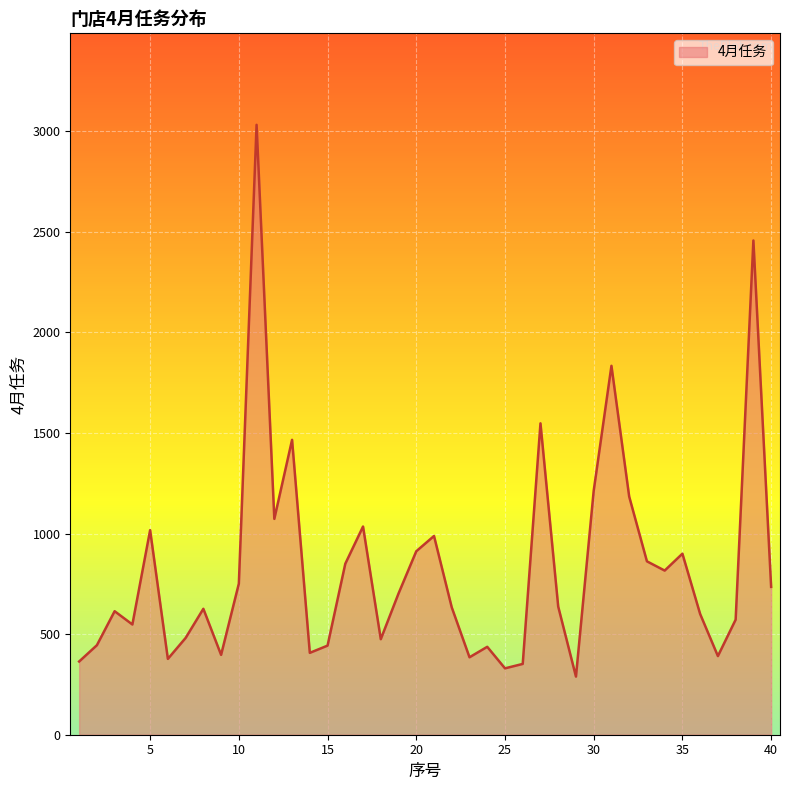

What is the difference between the maximum and minimum values?

2743